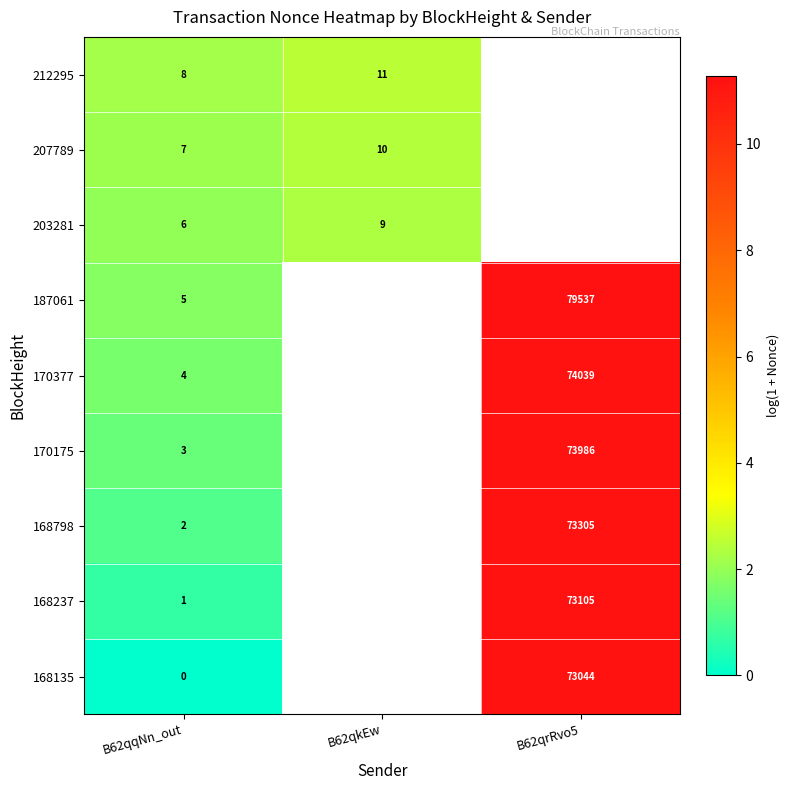

At which category does the chart reach its minimum across all series?

B62qqNn_out